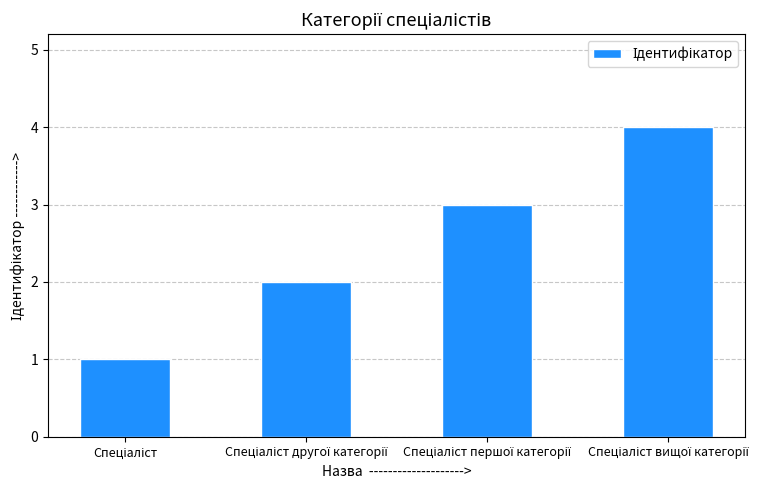

Reading right to left, extract all data points from this chart.

4	3	2	1